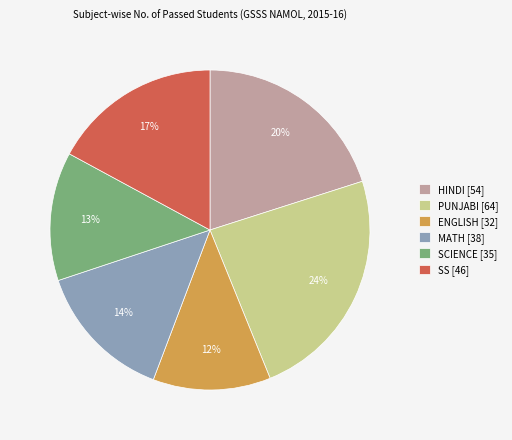

Count the number of slices in the pie.

6